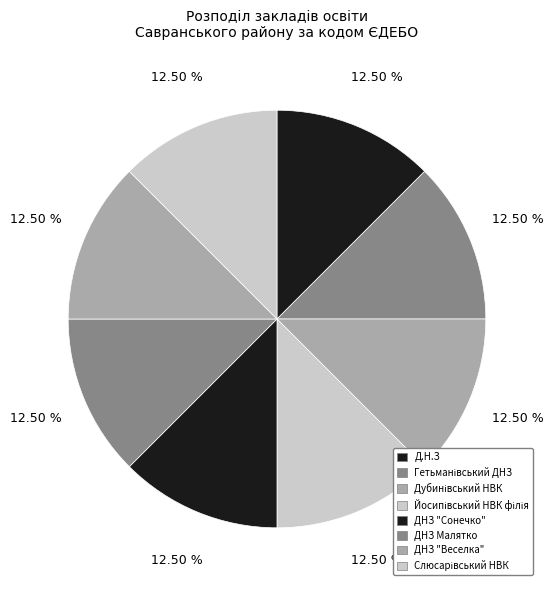

Does ДНЗ Малятко account for over 50% of the chart?

No